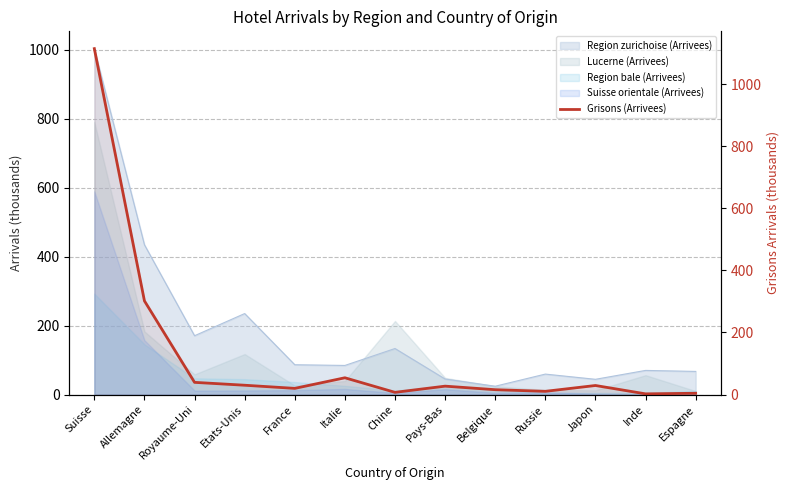

How many interior local valleys (lower than both neighbors) does the data have?

4